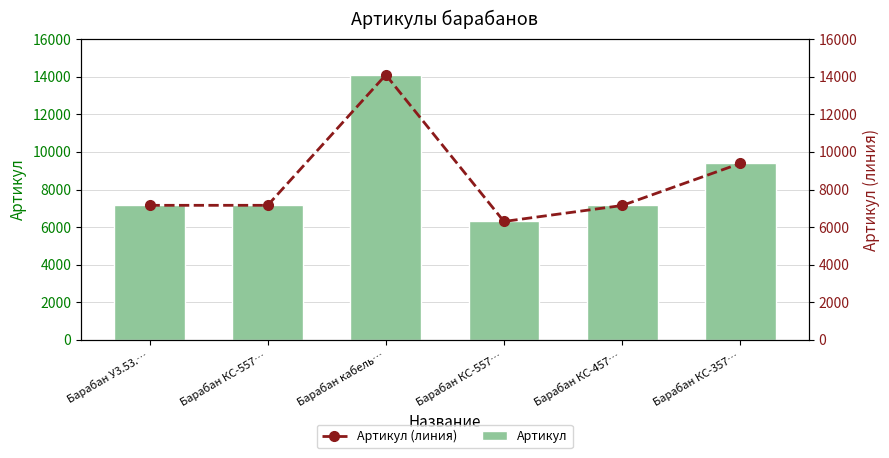

Rank the series at Барабан КС-557… from highest to lowest value.

Артикул, Артикул (линия)